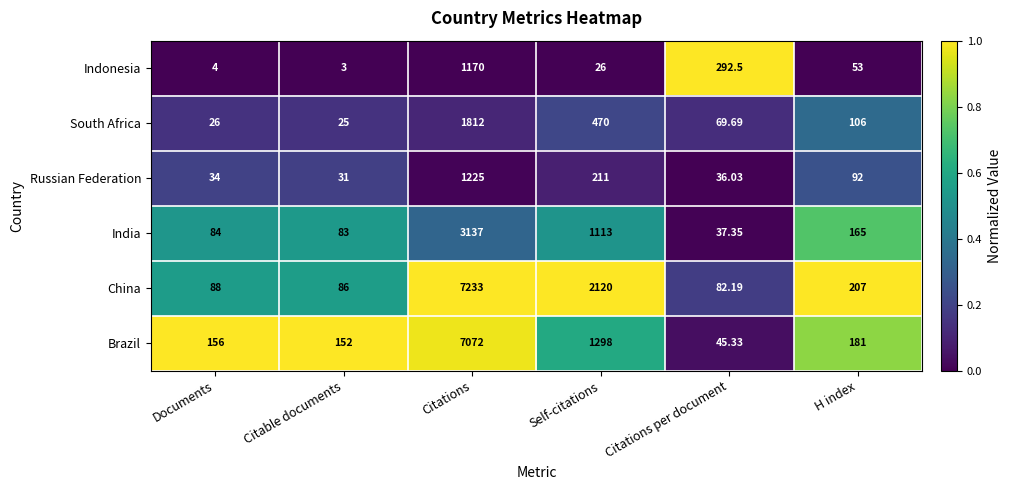

Which category has the highest value in the Brazil series?

Citations